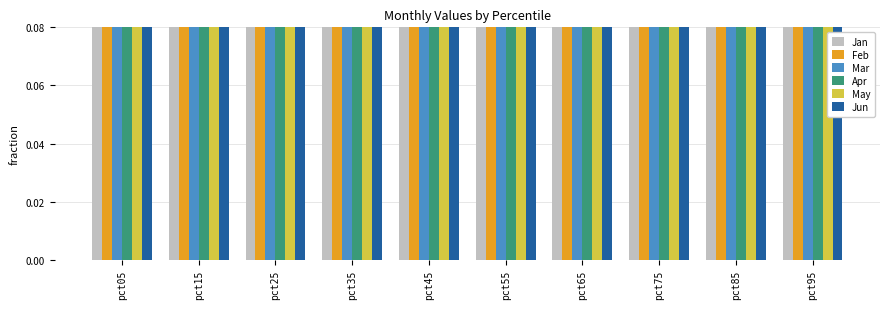

Count the May values in the range 0 to 1.

10